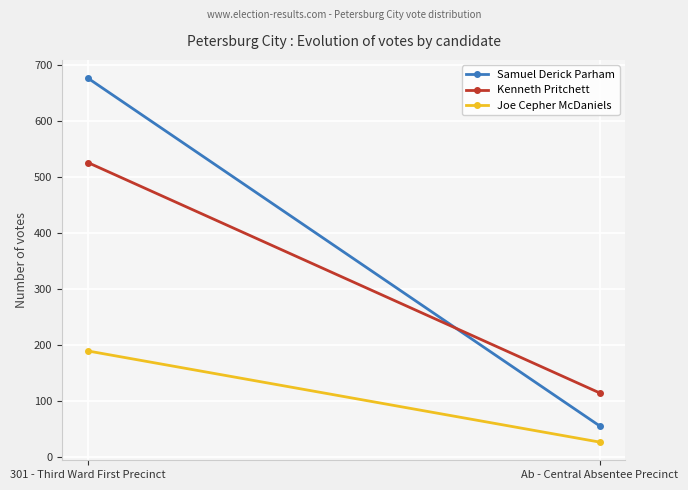

Is it true that Kenneth Pritchett equals 365 at 301 - Third Ward First Precinct?

False